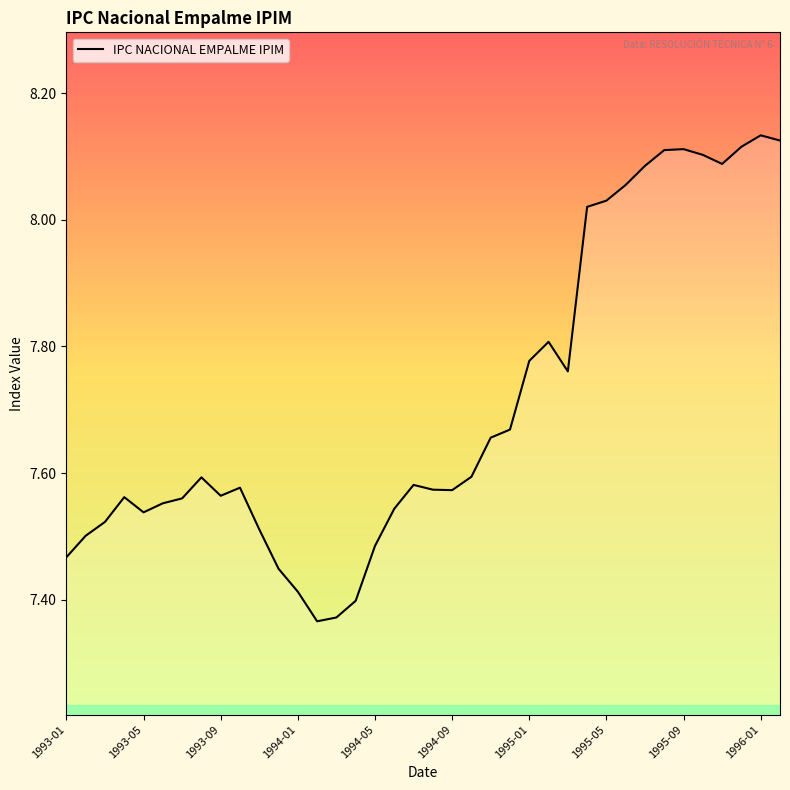

True or false: the data has more than 1 interior local peaks.

True